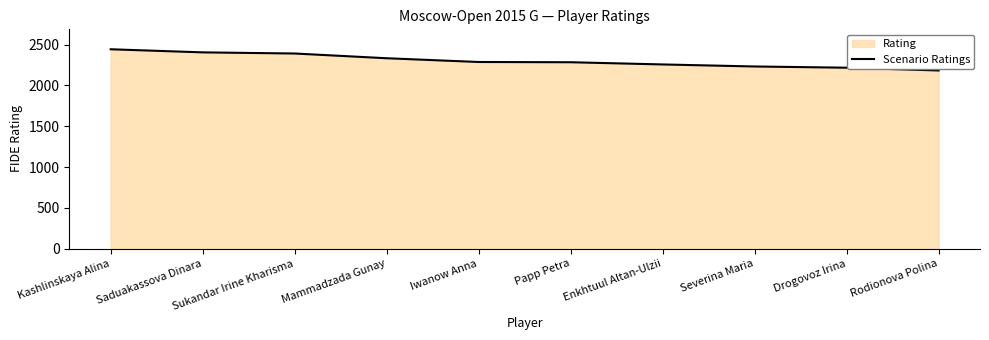

What is the smallest value displayed?

2184